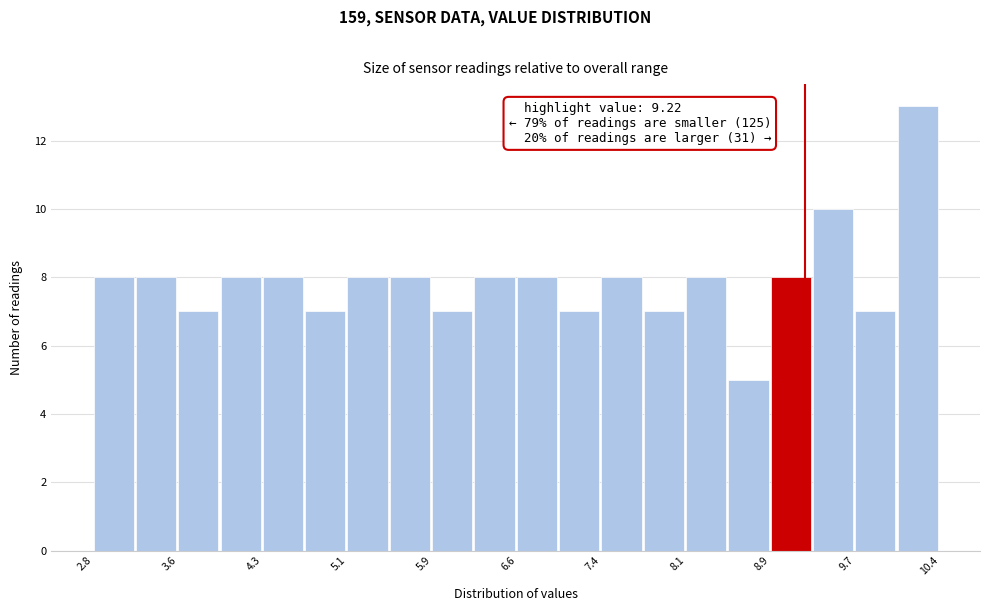

Read against the x-axis, roughly where is the centre of the tallest bar?

10.2